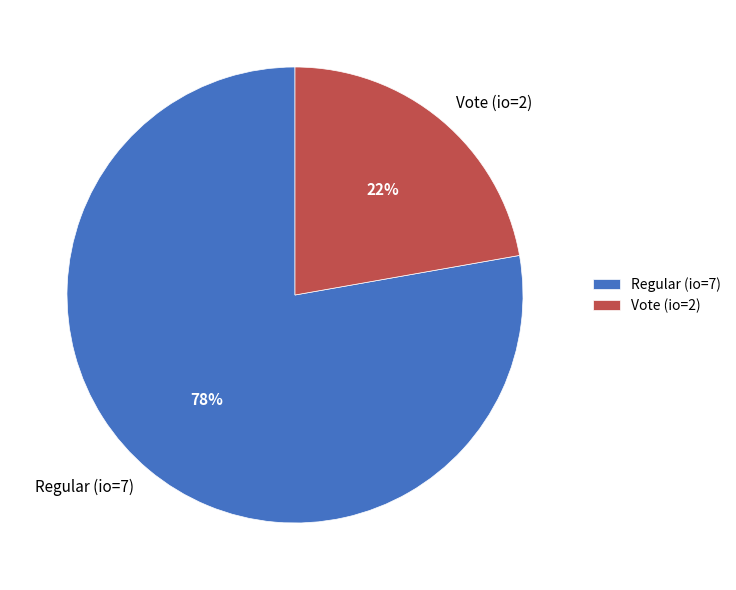

The Regular (io=7) slice represents 69% of the pie. True or false?

False